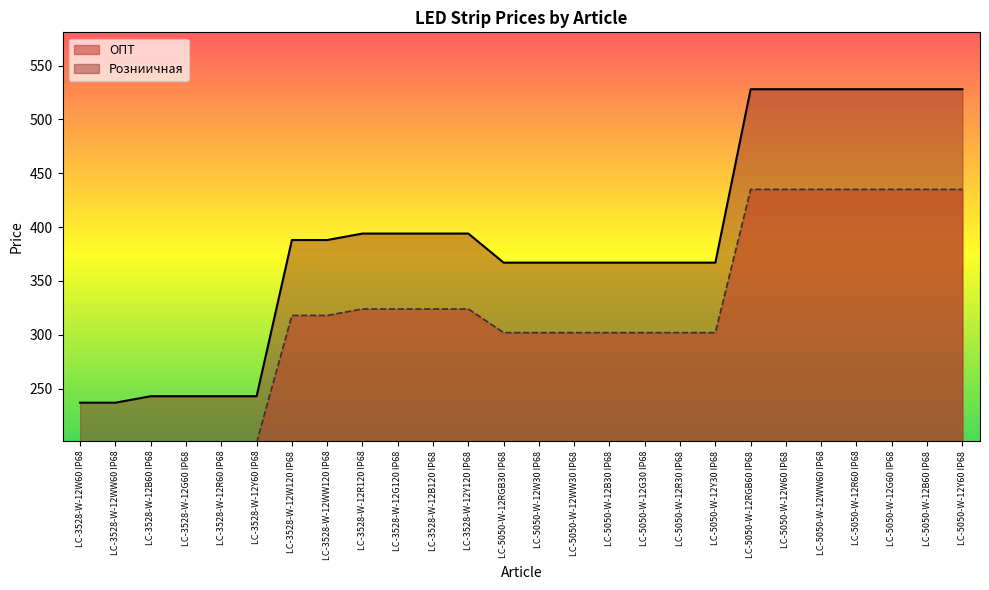

The ОПТ series shows 318 at LC-3528-W-12WW120 IP68. True or false?

True